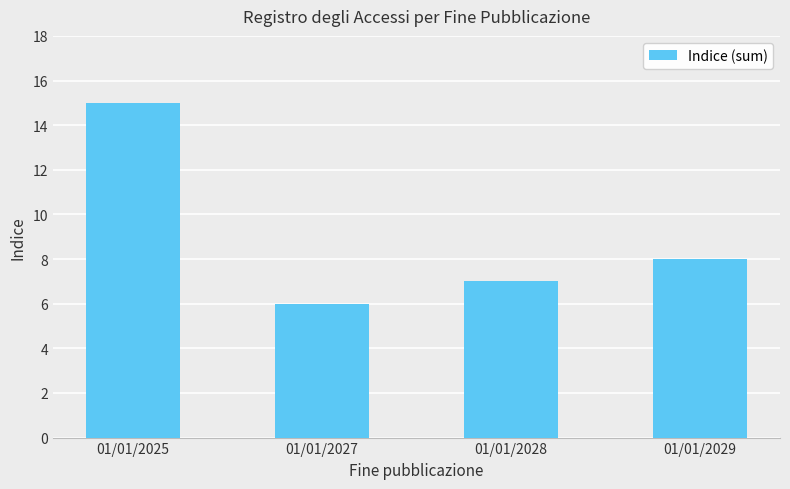

Read the value at 01/01/2029.

8